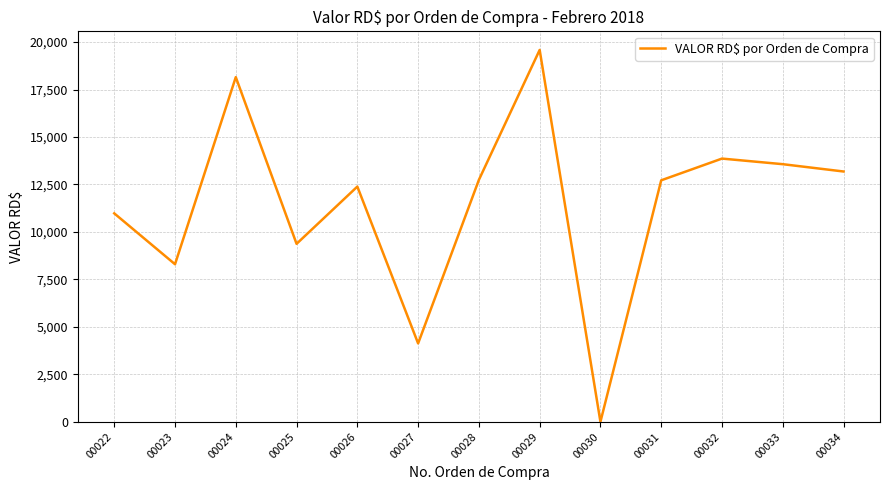

What is the sum of the values at 00030 and 00031?

12720.4